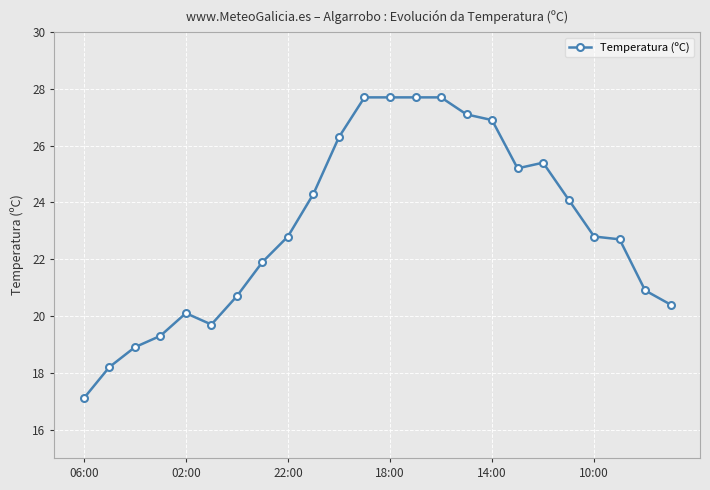

What is the smallest value displayed?

17.1